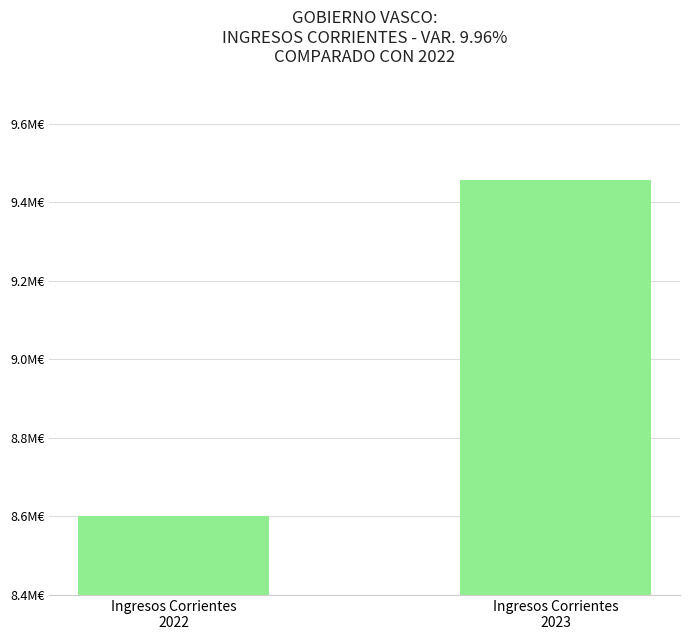

What is the sum of all values?

18059317.3